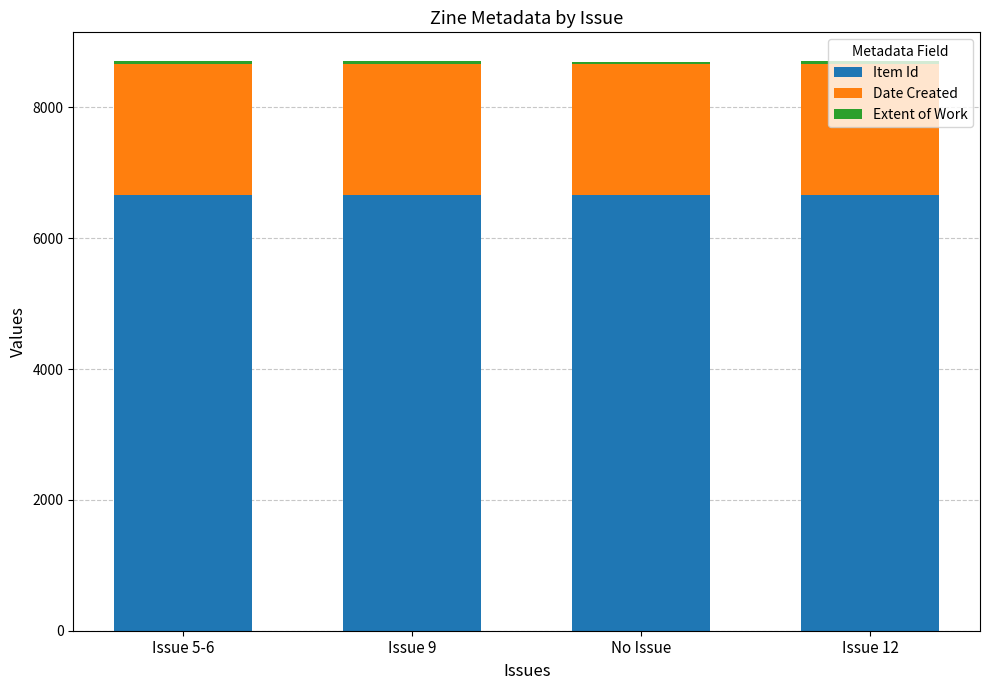

What is the lowest value of the Item Id series?

6656